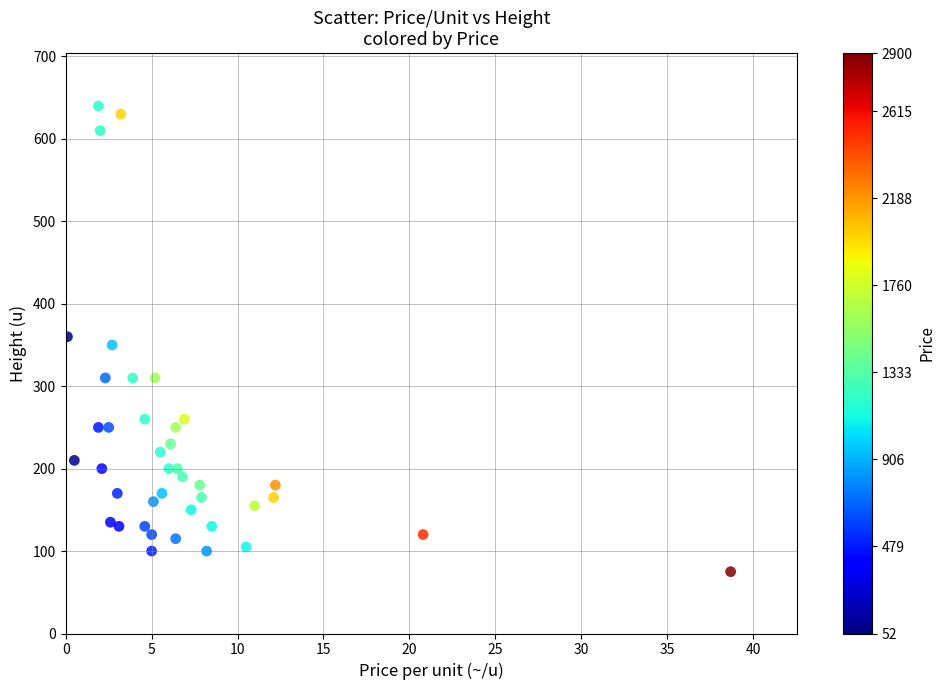

What is the range of Y values (max minus min)?

565